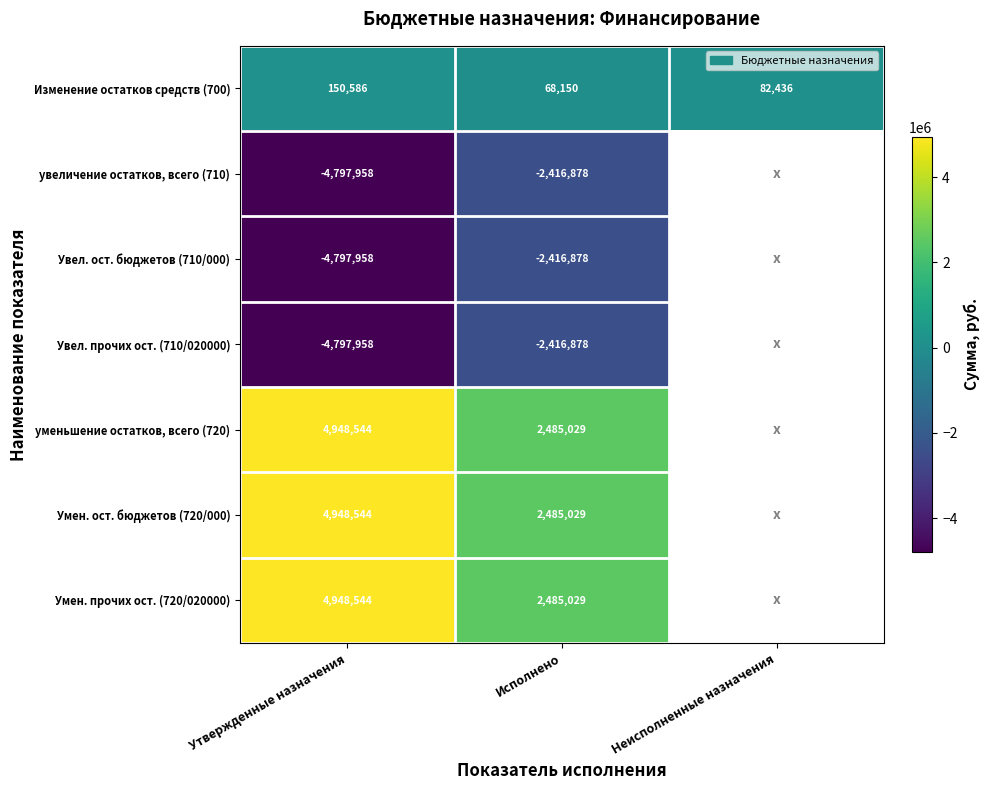

Is the value of Умен. ост. бюджетов (720/000) at Исполнено greater than the value of увеличение остатков, всего (710) at Исполнено?

Yes